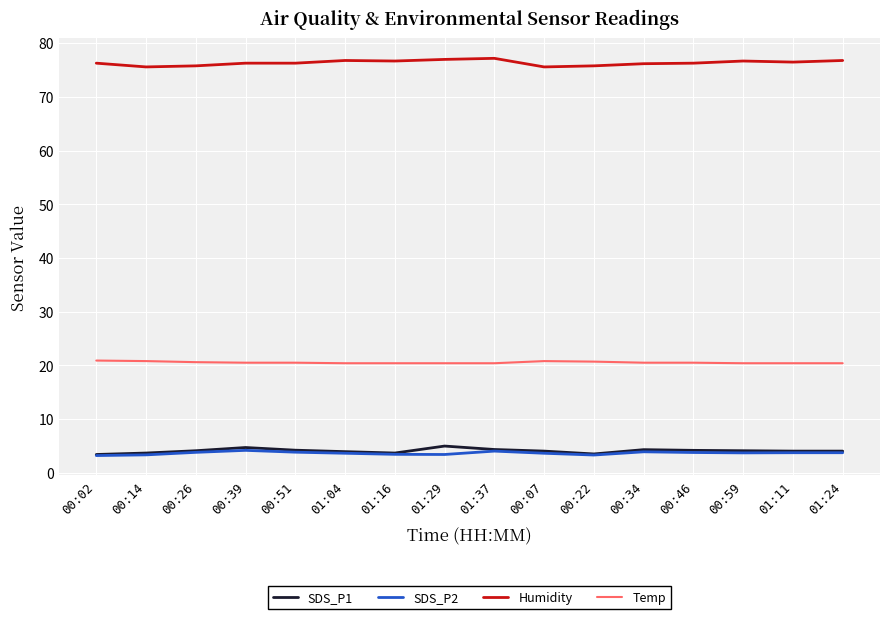

What is the maximum value for Humidity?

77.2